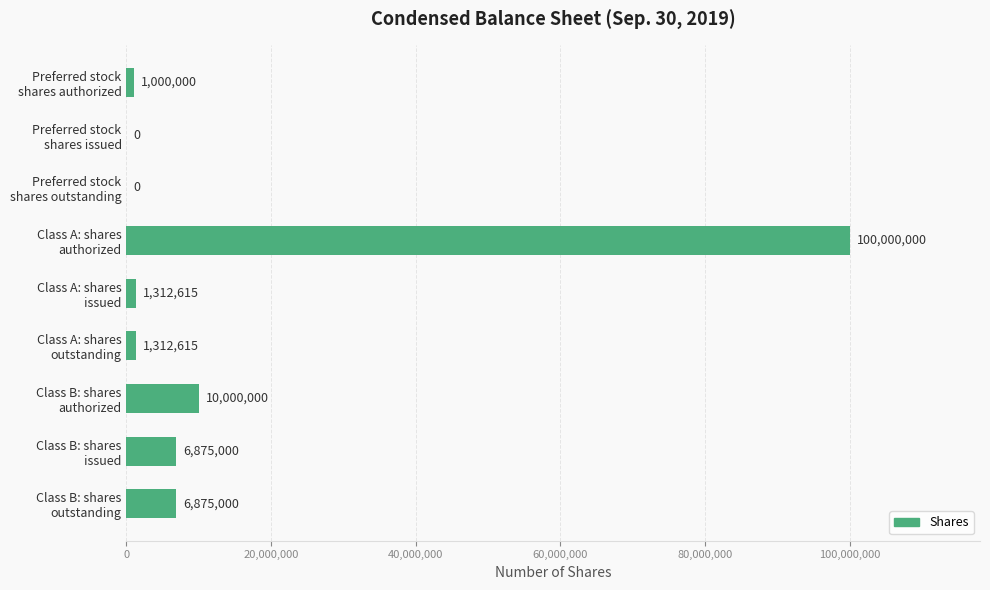

What is the maximum value shown in the chart?

100000000